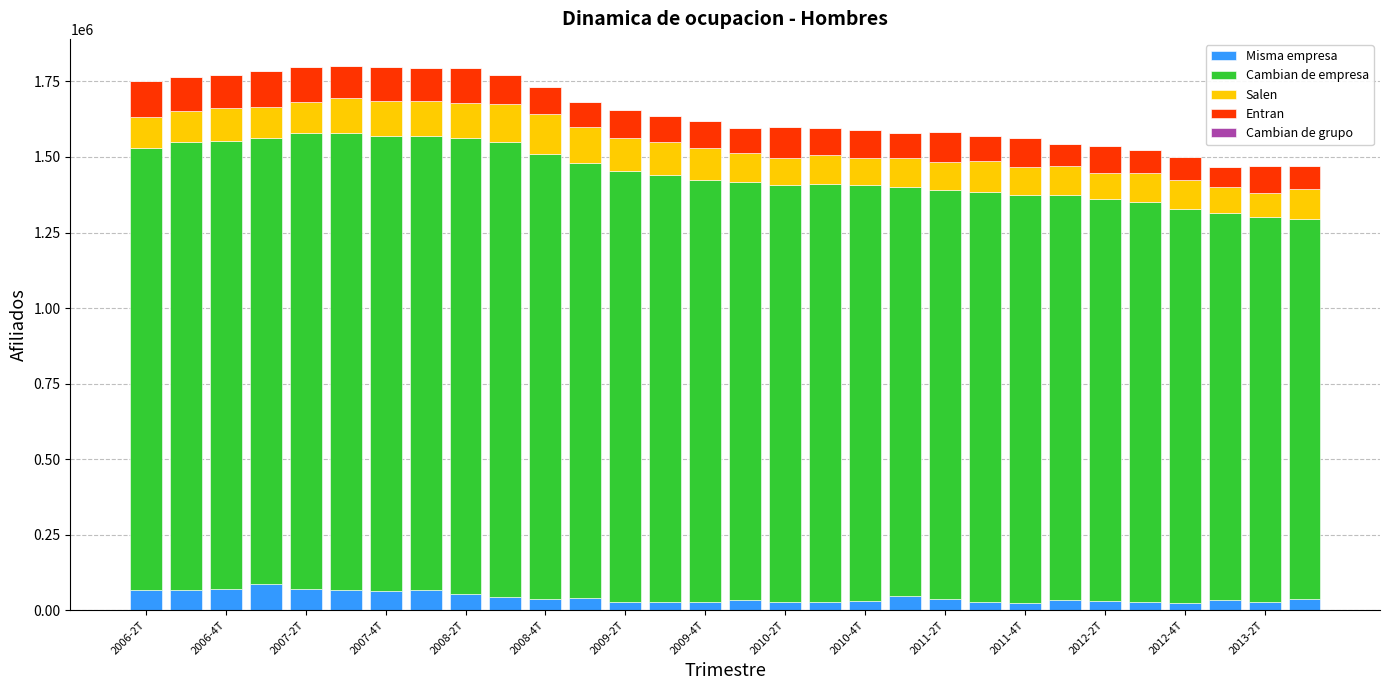

What is the average value of the Cambian de empresa series?

1404343